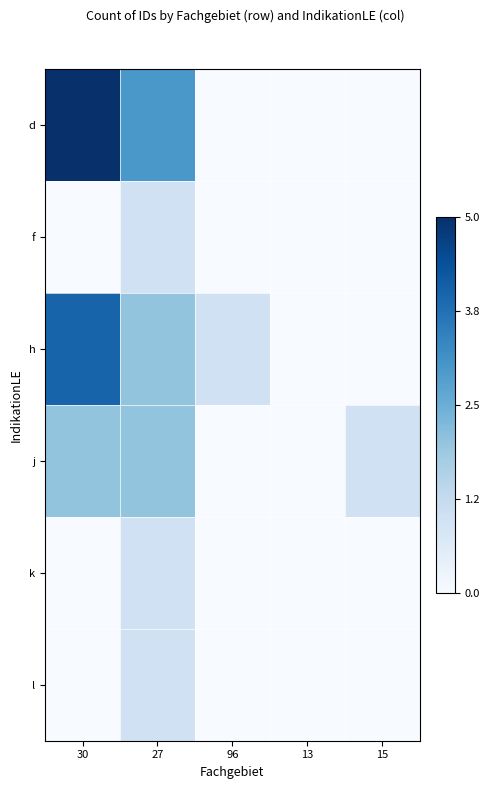

List the series in order of their peak value, highest first.

d, h, j, f, k, l